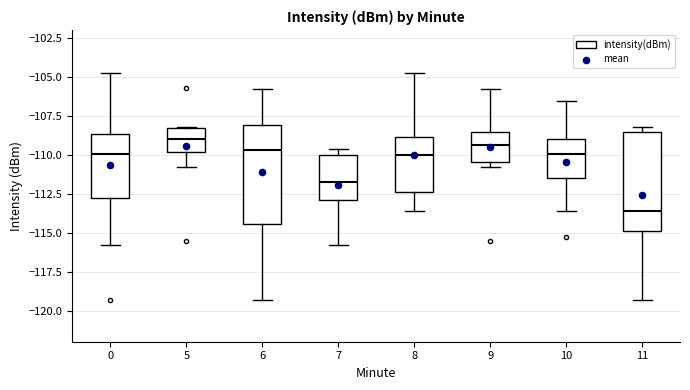

Which box's median line is the lowest?

11